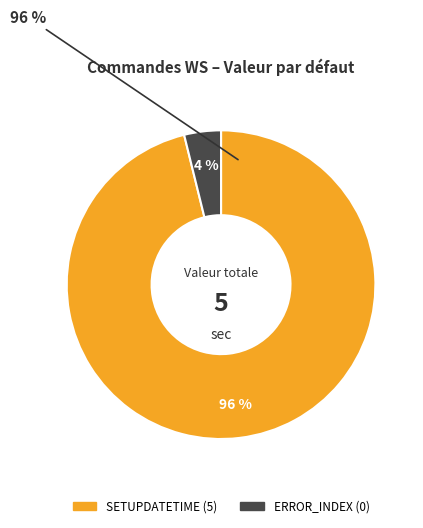

To the nearest percent, what is the difference between the largest and smallest slice percentages?

92%